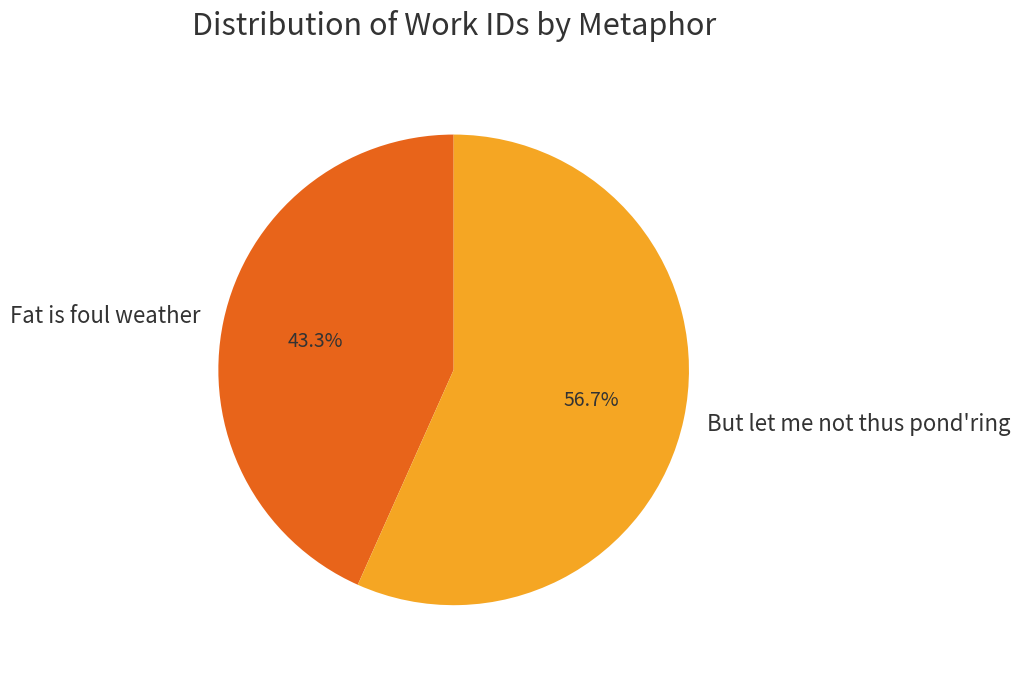

Which slice is the largest?

But let me not thus pond'ring